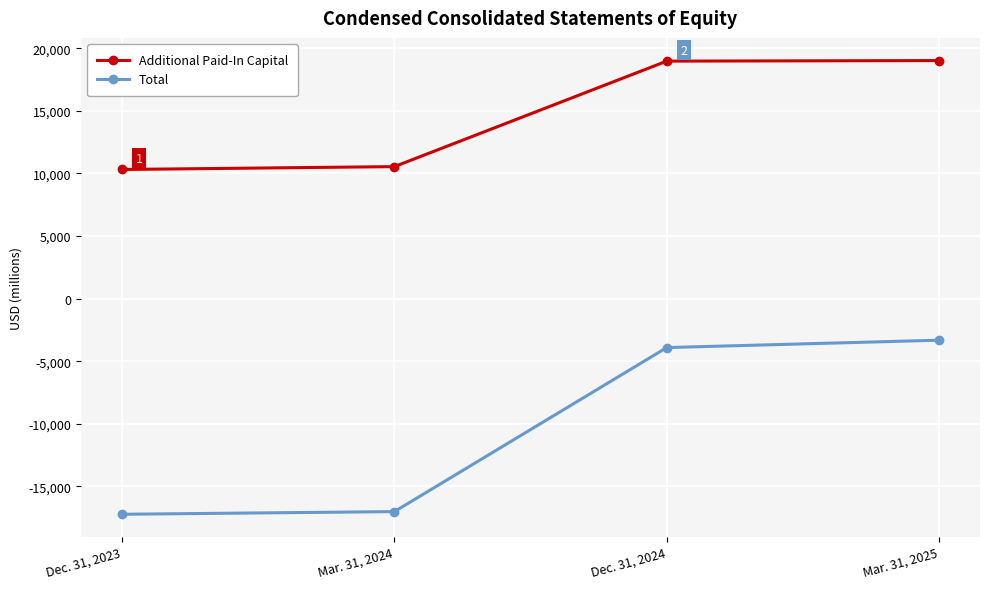

What is the sum of the Total values at Mar. 31, 2025 and Dec. 31, 2023?

-20553